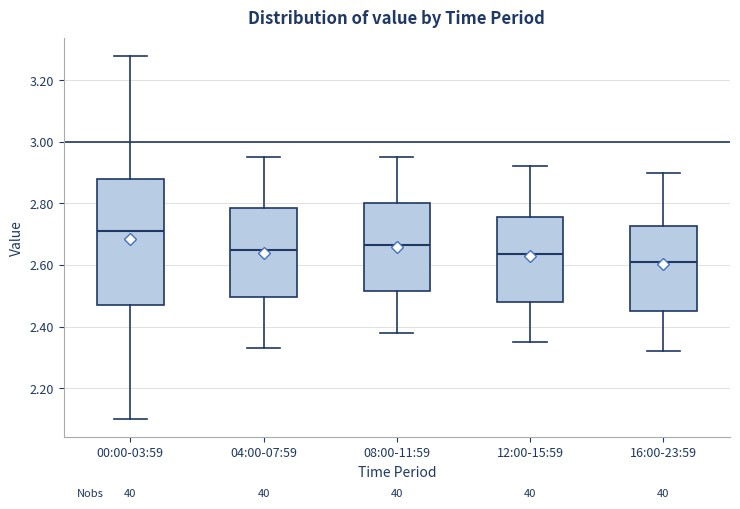

Where does the lower whisker of the box for 12:00-15:59 end on the y-axis? The values are not printed on the chart, so give them approximately, as read against the axis.

2.36